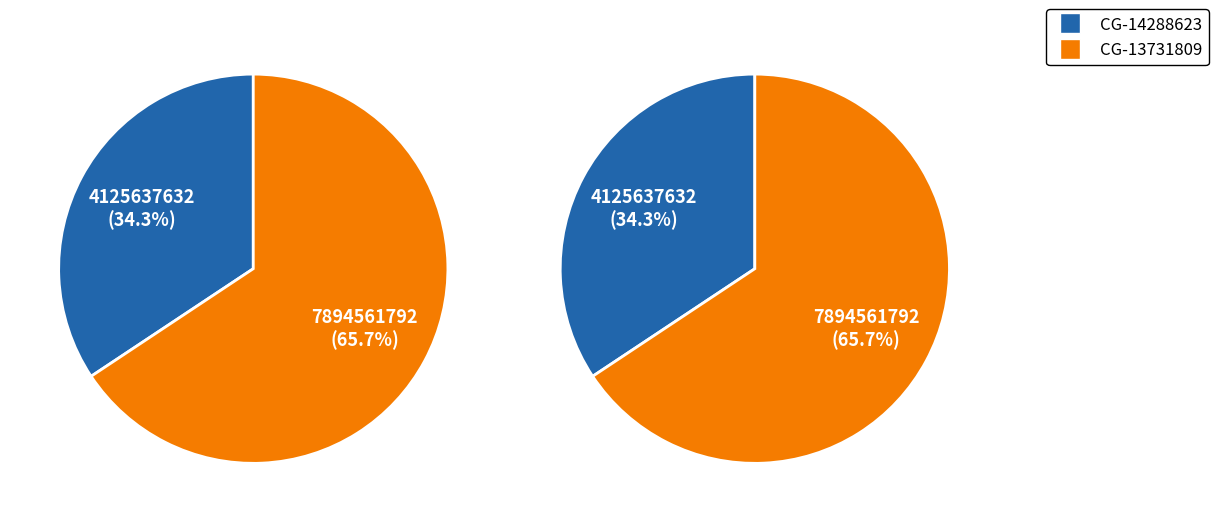

To the nearest percent, what is the difference between the largest and smallest slice percentages?

31%